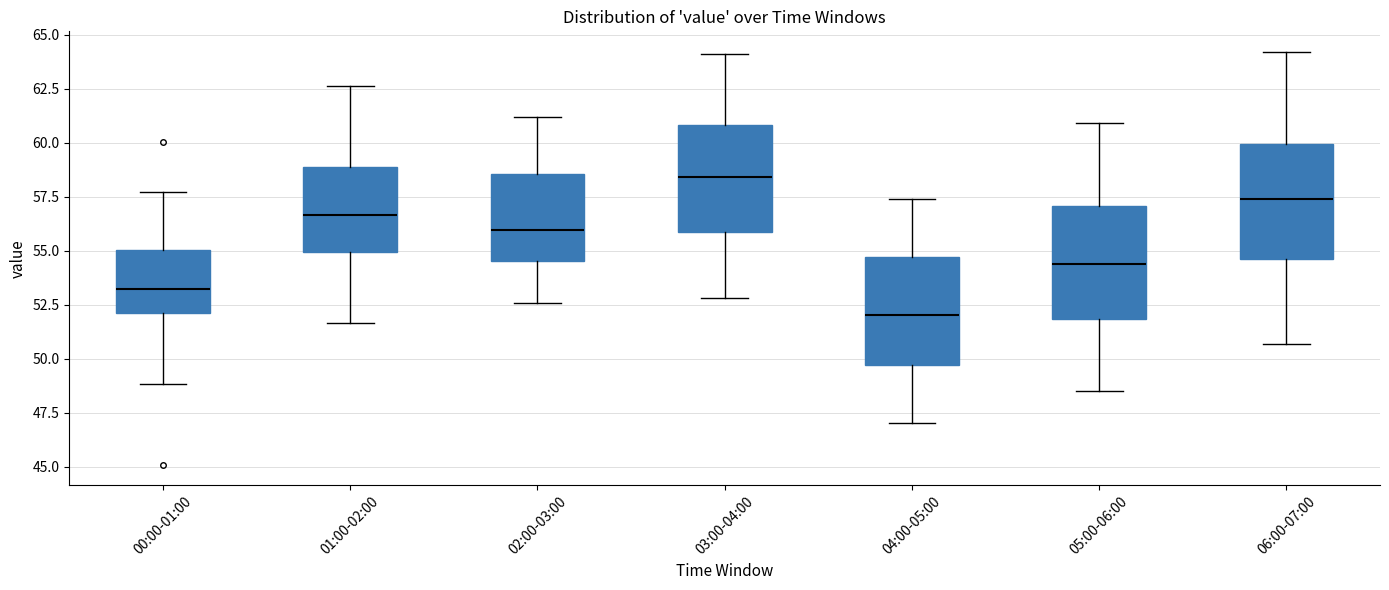

Reading left to right, read every box against the y-axis: the position of its median line, the range the box covers, and the ends of its whiskers. The values are not printed on the chart, so give them approximately, as read against the axis.

00:00-01:00: median 53.0, box 52.0 to 55.0, whiskers 49.0 to 57.5
01:00-02:00: median 56.5, box 55.0 to 59.0, whiskers 51.5 to 62.5
02:00-03:00: median 56.0, box 54.5 to 58.5, whiskers 52.5 to 61.0
03:00-04:00: median 58.5, box 56.0 to 61.0, whiskers 53.0 to 64.0
04:00-05:00: median 52.0, box 49.5 to 54.5, whiskers 47.0 to 57.5
05:00-06:00: median 54.5, box 52.0 to 57.0, whiskers 48.5 to 61.0
06:00-07:00: median 57.5, box 54.5 to 60.0, whiskers 50.5 to 64.0